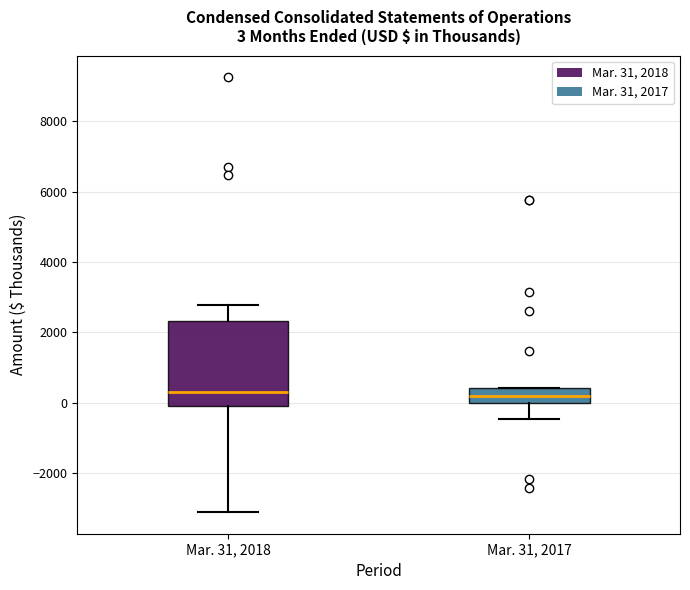

Which box is the tallest, from its lower edge to its upper edge?

Mar. 31, 2018